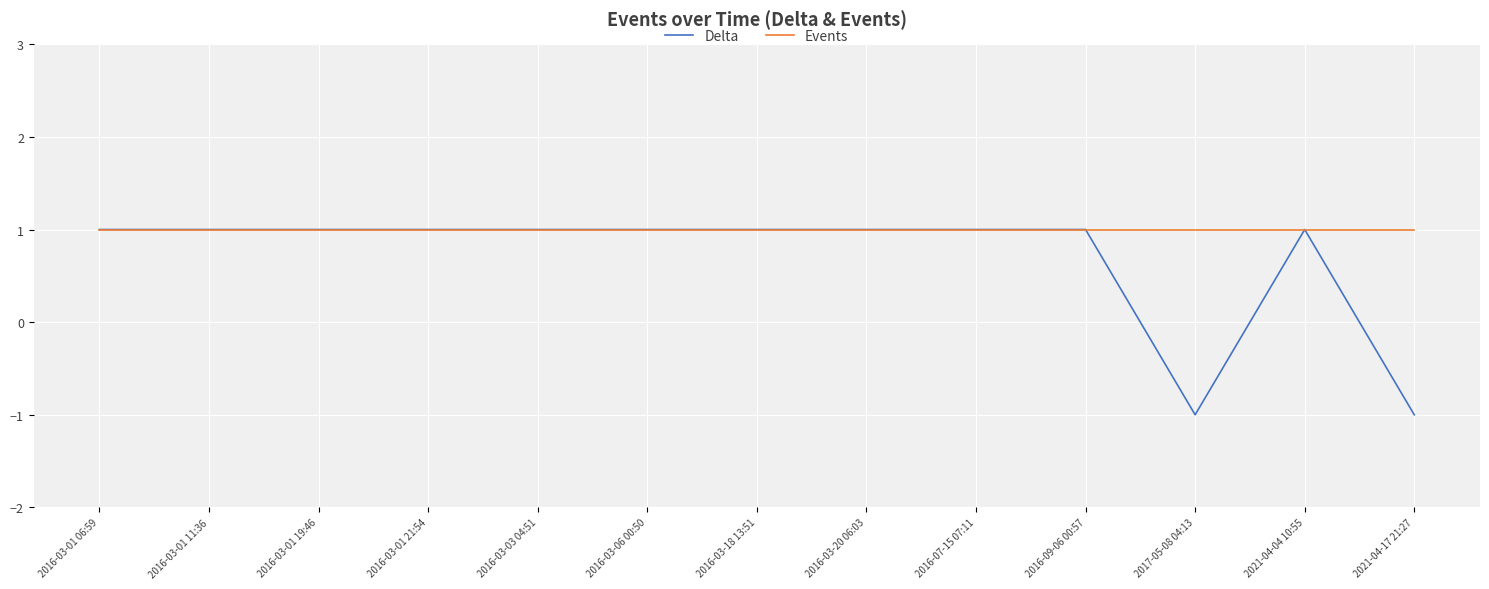

Which series has the widest spread of values?

Delta